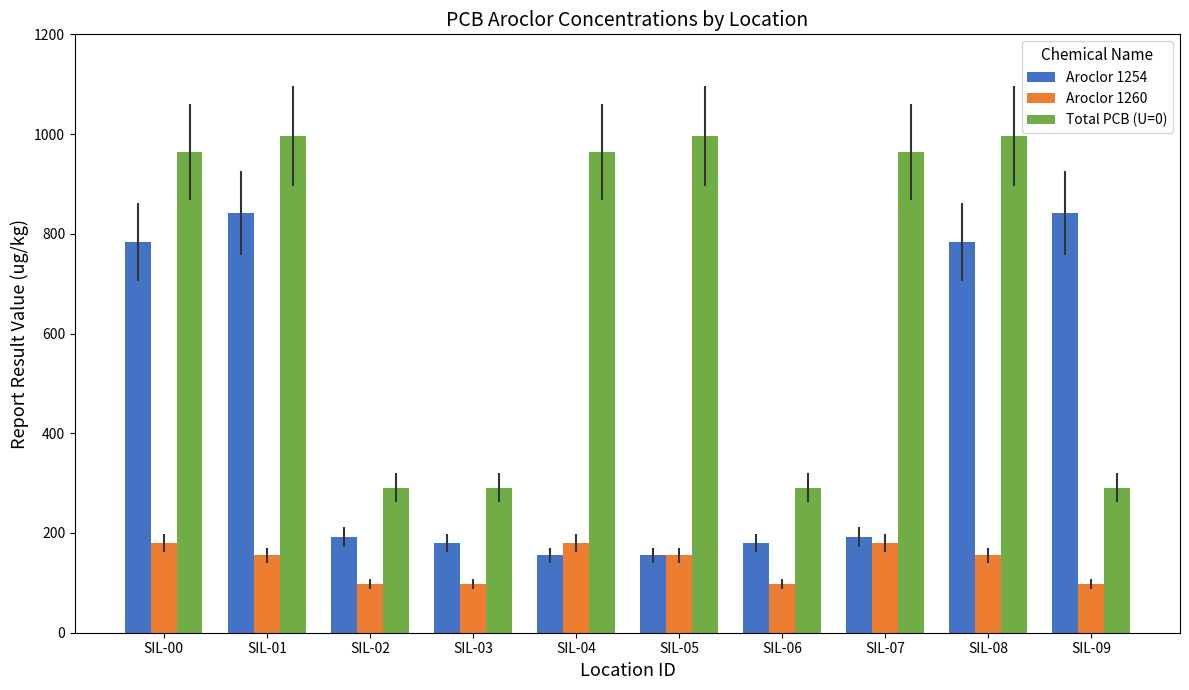

At which label does Aroclor 1260 first exceed 155?

SIL-00